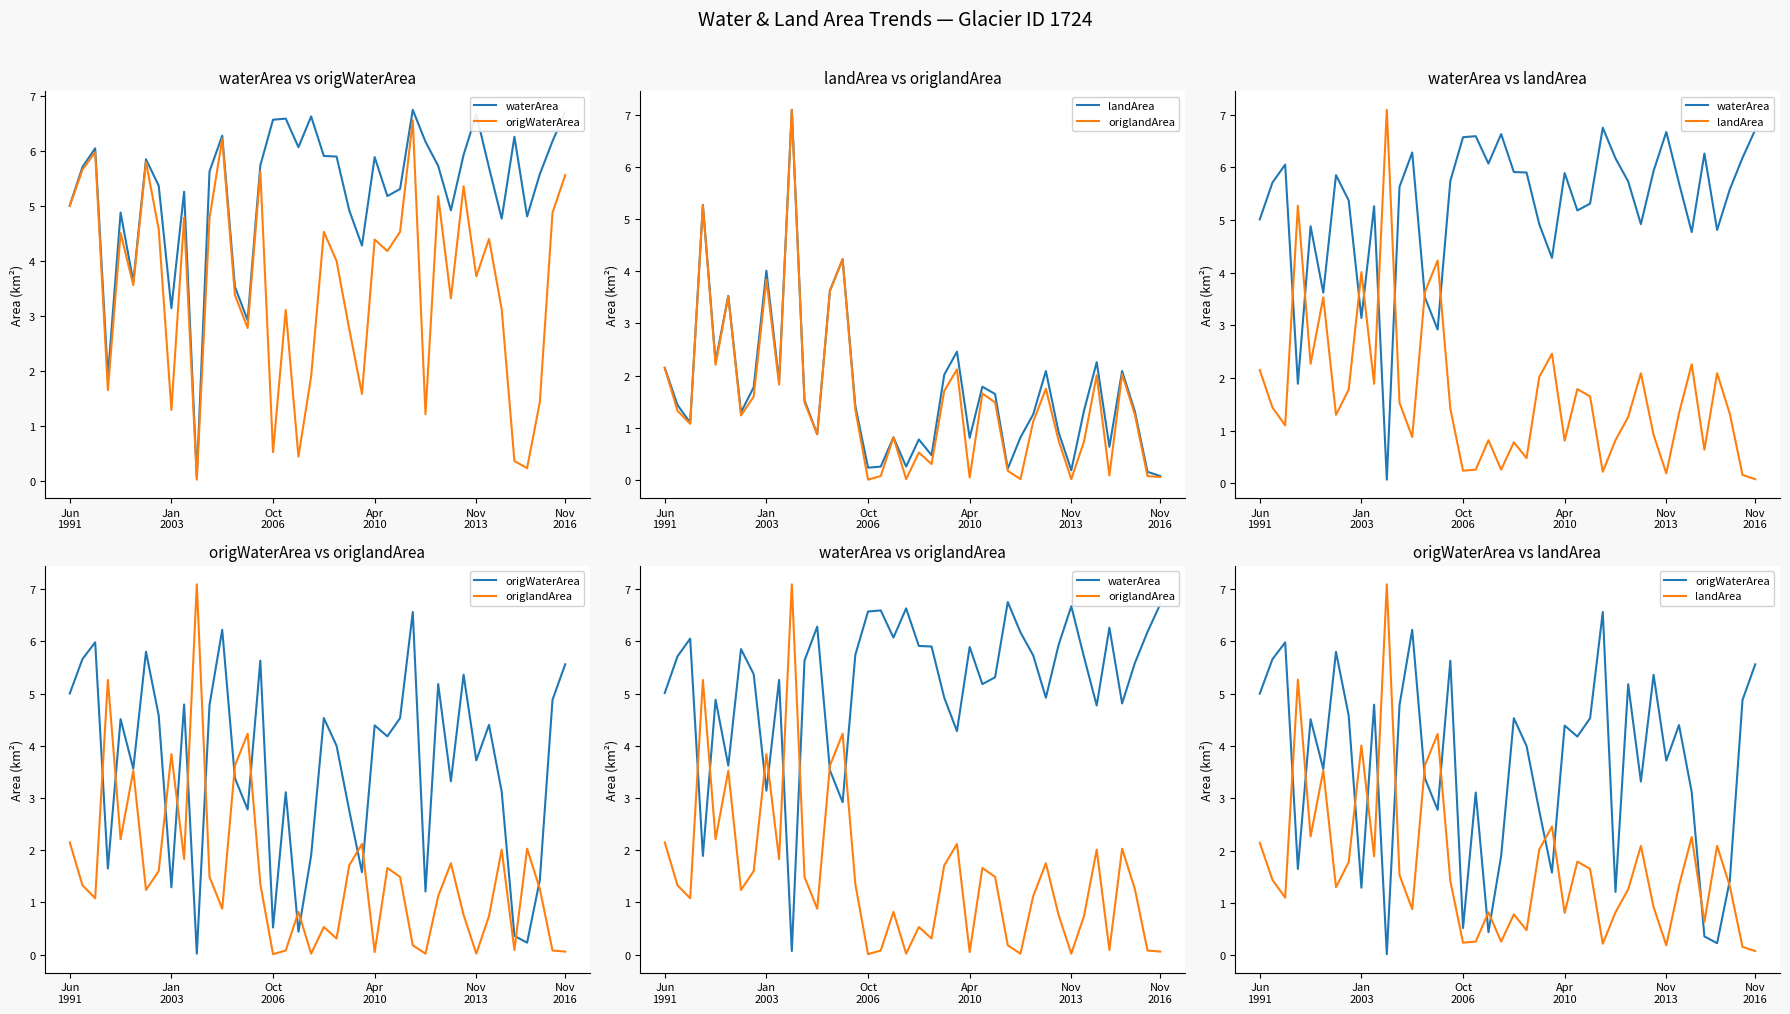

In origlandArea, how many points are lower than both neighbors (excluding endpoints)?

12